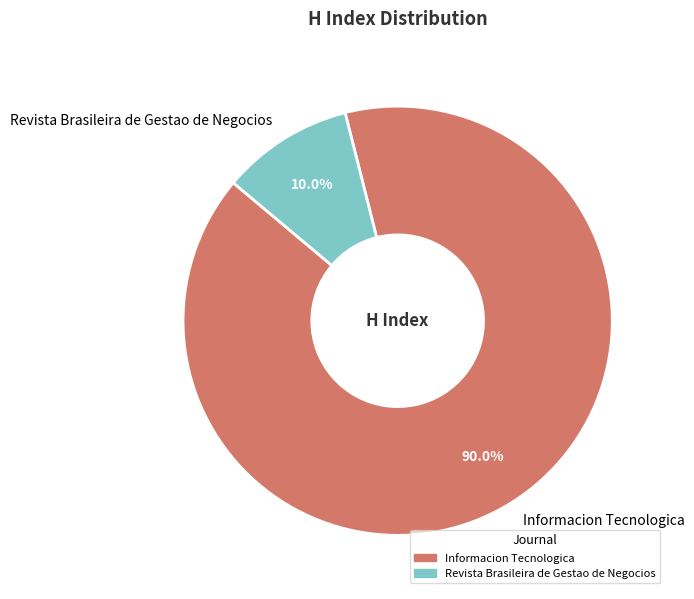

Combined, what portion of the pie is Informacion Tecnologica and Revista Brasileira de Gestao de Negocios?

100.0%